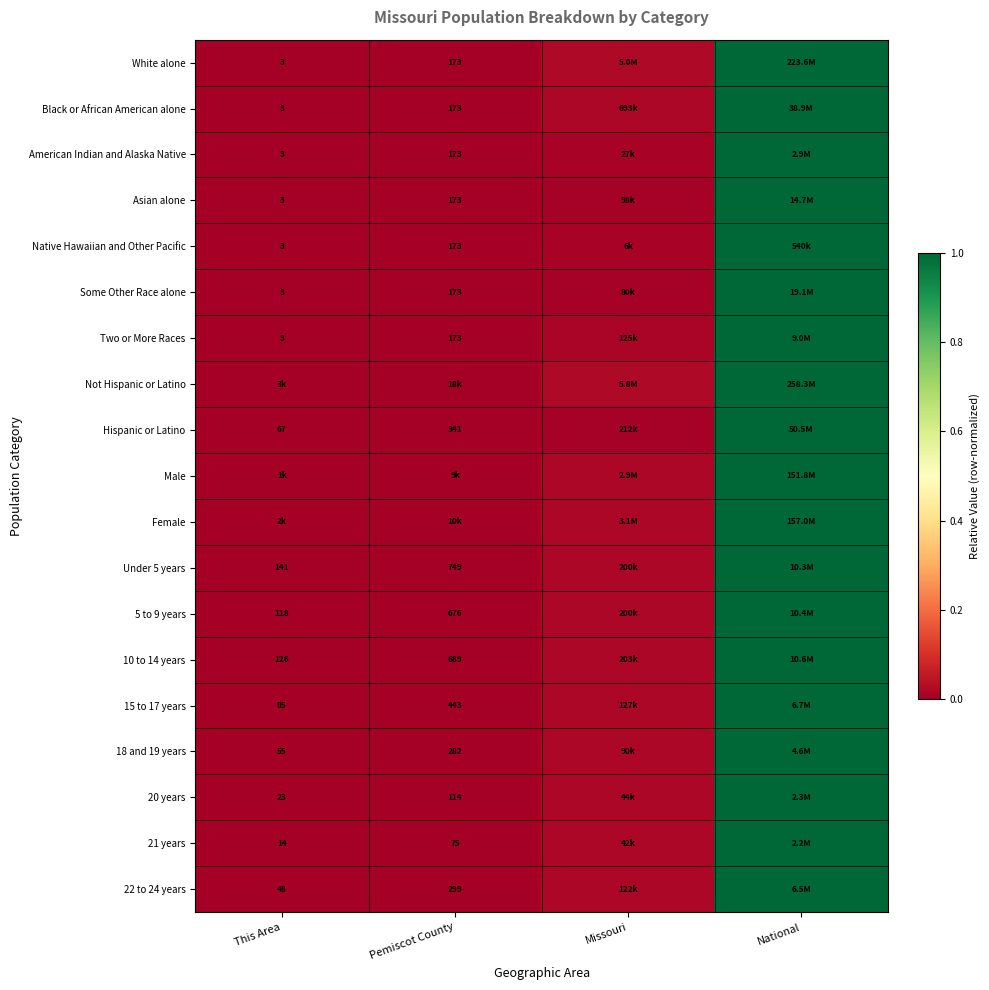

True or false: Hispanic or Latino has a value of 0.0 at Missouri.

True